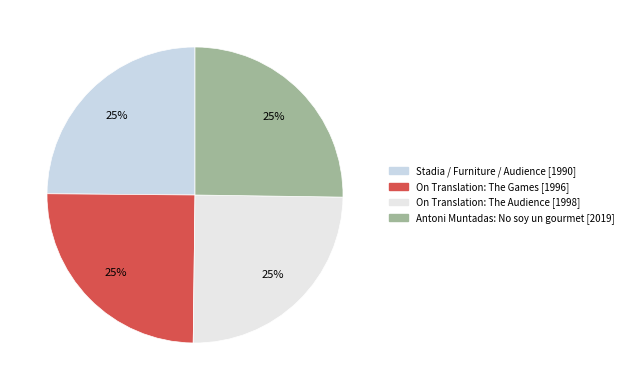

Do On Translation: The Audience and On Translation: The Games together represent more than half of the pie?

No